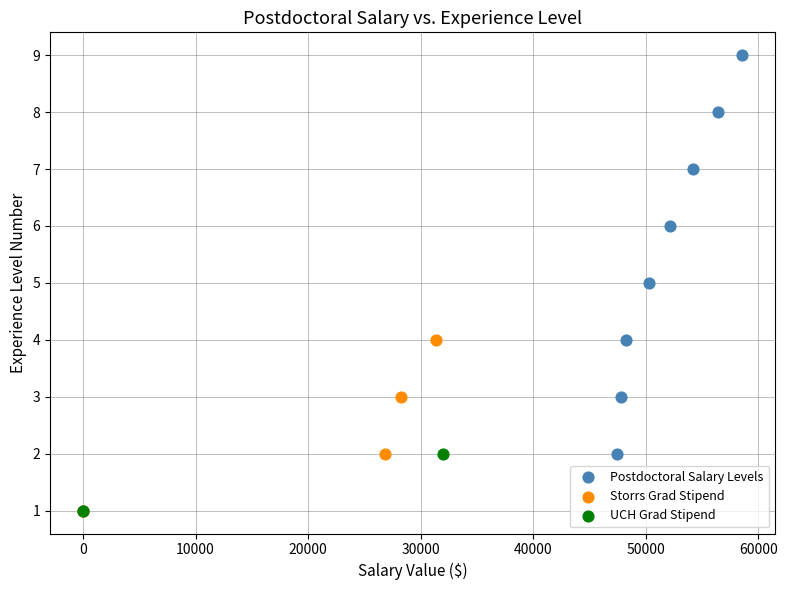

What are all the series names shown in the legend?

Postdoctoral Salary Levels, Storrs Grad Stipend, UCH Grad Stipend